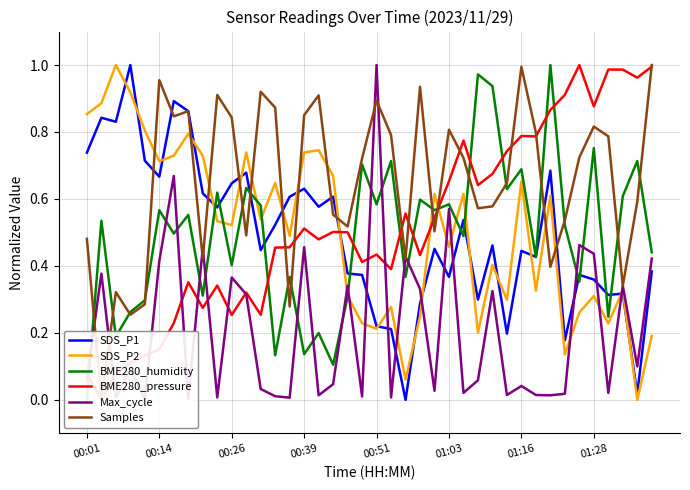

At 27, list the series in order from smallest to largest.

Max_cycle, SDS_P2, SDS_P1, Samples, BME280_pressure, BME280_humidity